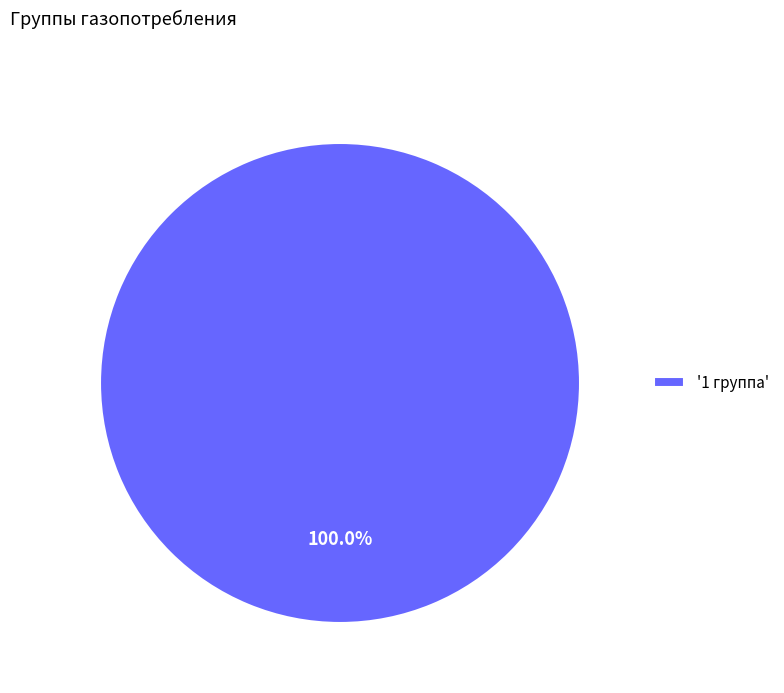

Does '1 группа' represent more than half of the total?

Yes